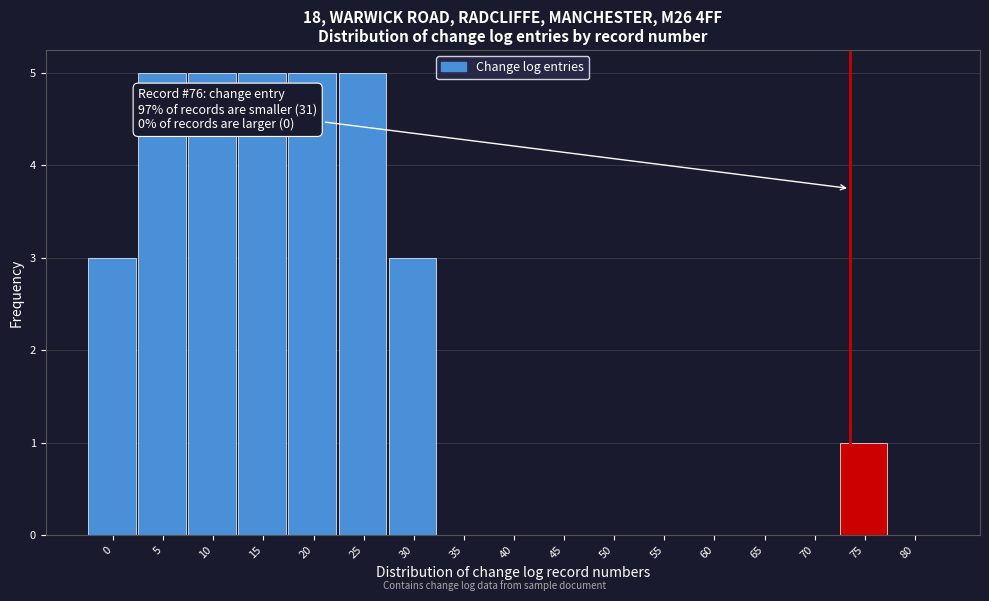

Reading left to right, what are all the values shown in this chart?

0=3	5=5	10=5	15=5	20=5	25=5	30=3	35=0	40=0	45=0	50=0	55=0	60=0	65=0	70=0	75=1	80=0